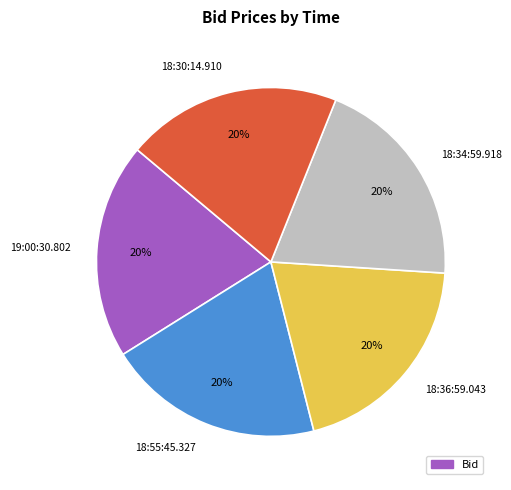

How many slices are in this pie chart?

5